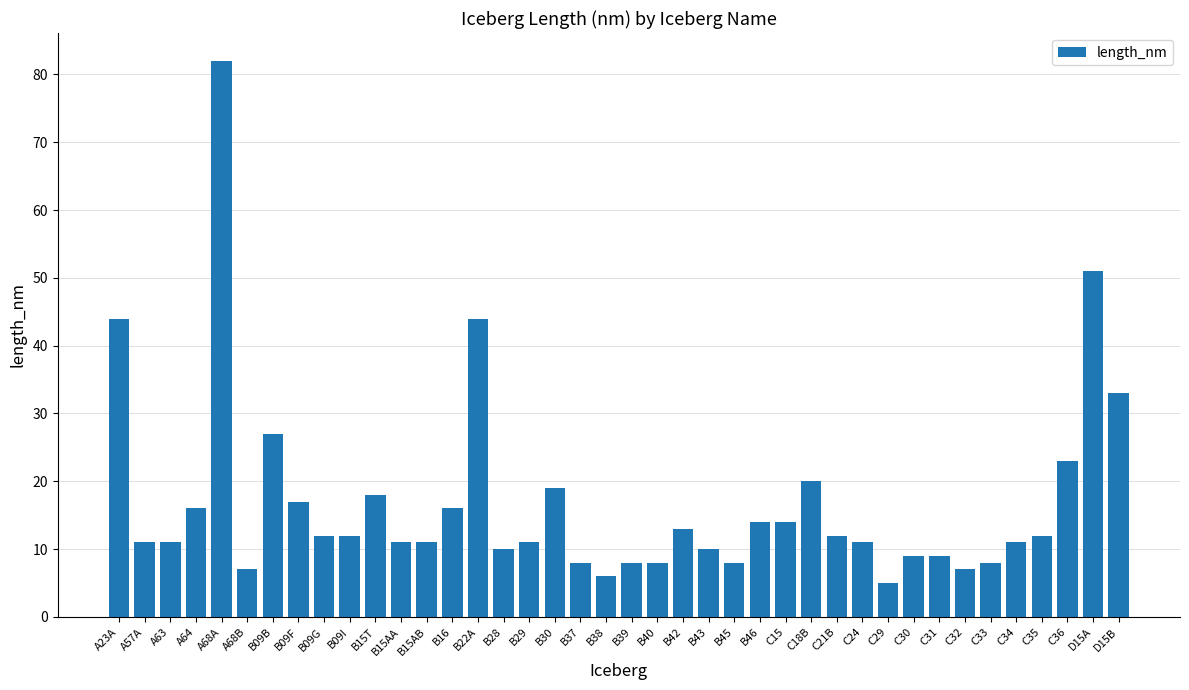

True or false: the data shows 27 at B09B.

True